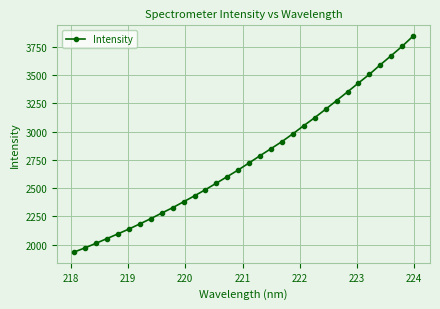

What is the smallest value displayed?

1933.9